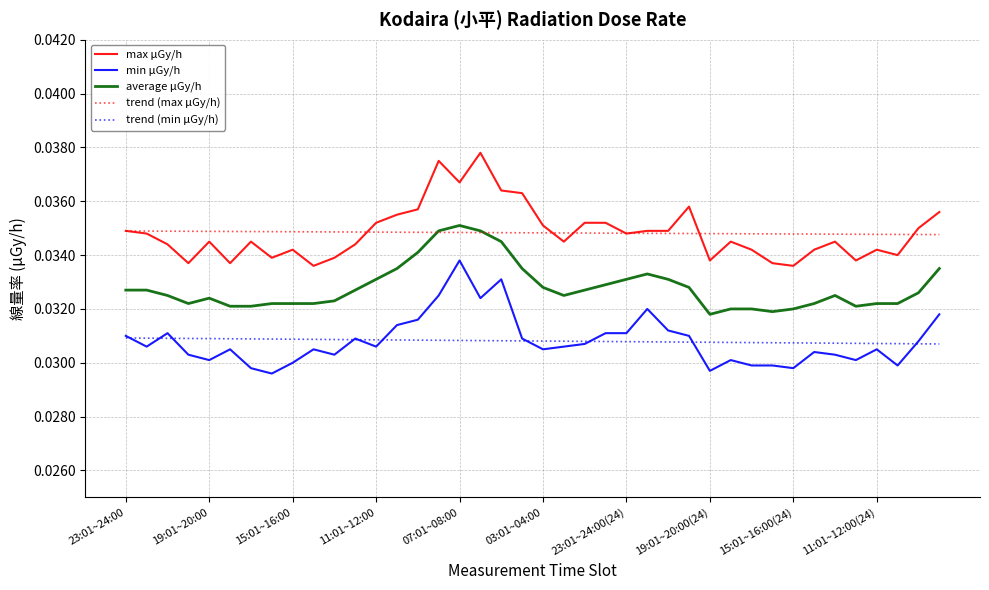

True or false: trend (max μGy/h) and trend (min μGy/h) cross at least once.

False